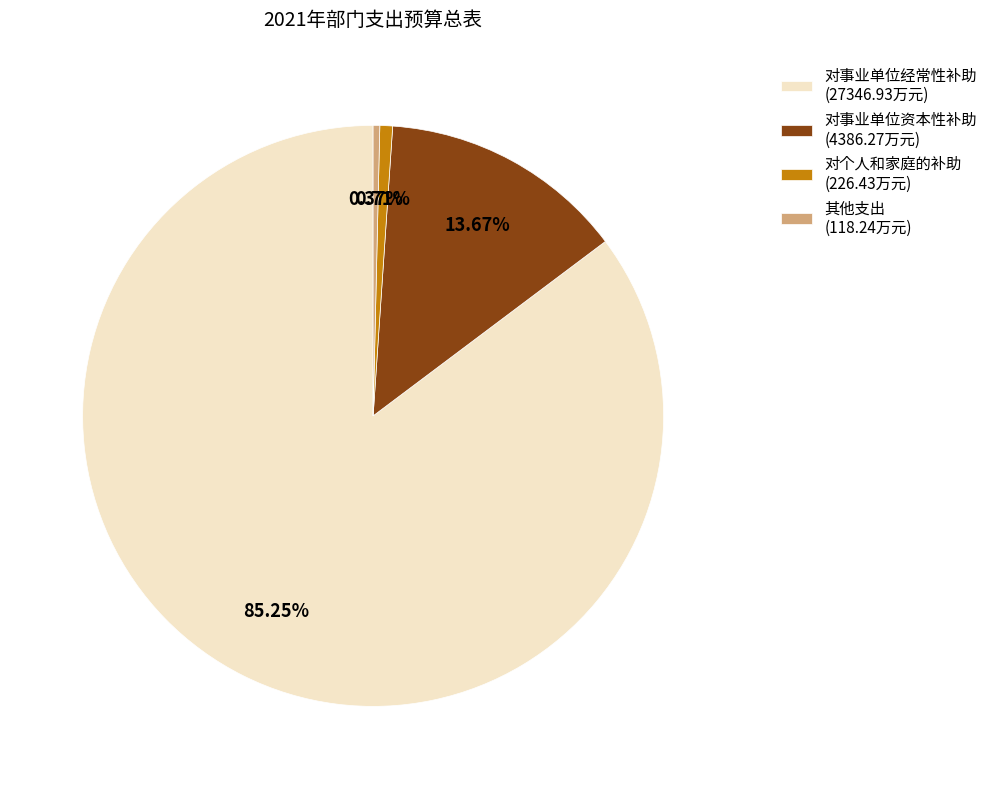

How many segments does this pie chart have?

4